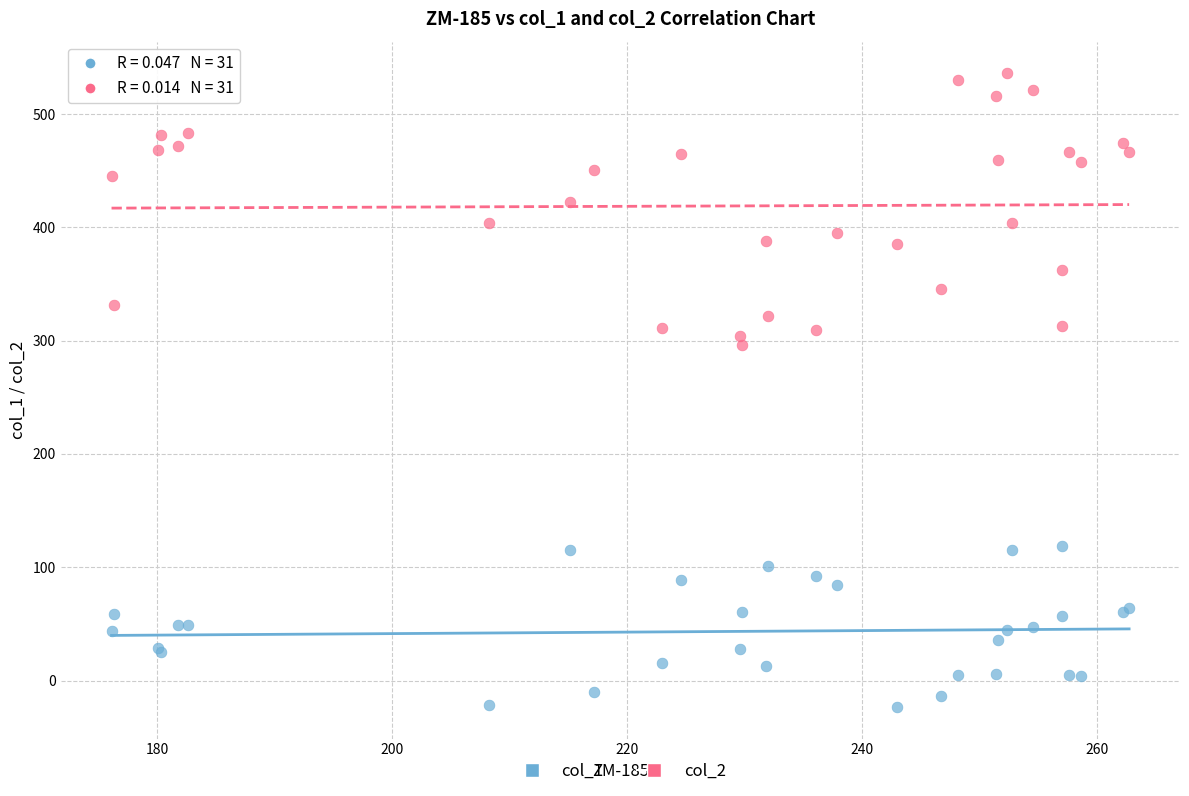

Which series reaches the minimum Y coordinate?

col_1